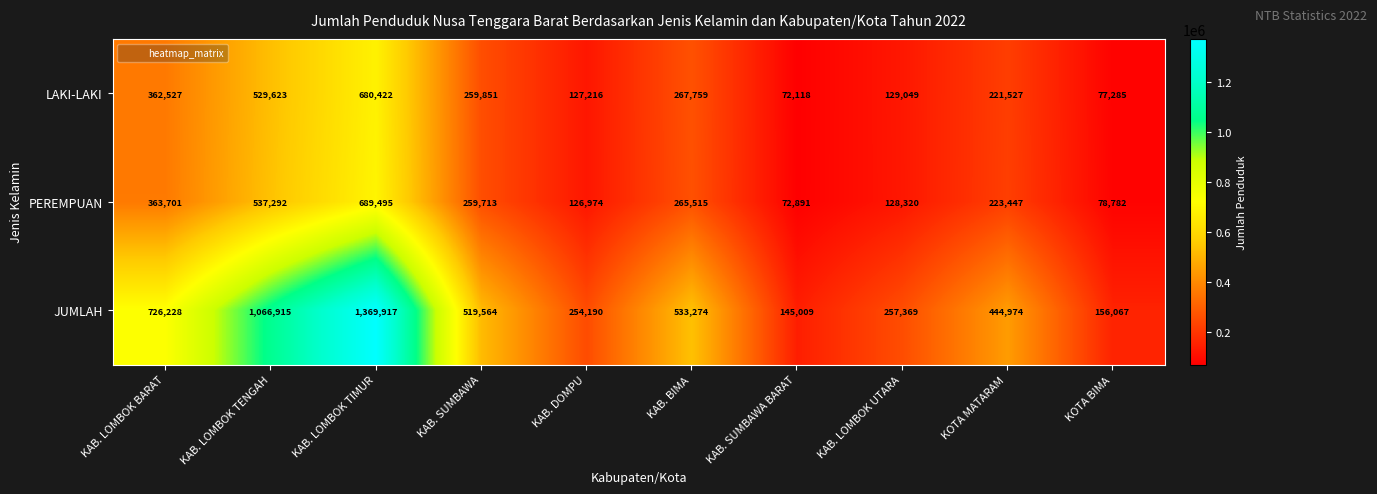

Reading left to right, what are all the values shown in this chart?

LAKI-LAKI: 362527	529623	680422	259851	127216	267759	72118	129049	221527	77285
PEREMPUAN: 363701	537292	689495	259713	126974	265515	72891	128320	223447	78782
JUMLAH: 726228	1066915	1369917	519564	254190	533274	145009	257369	444974	156067